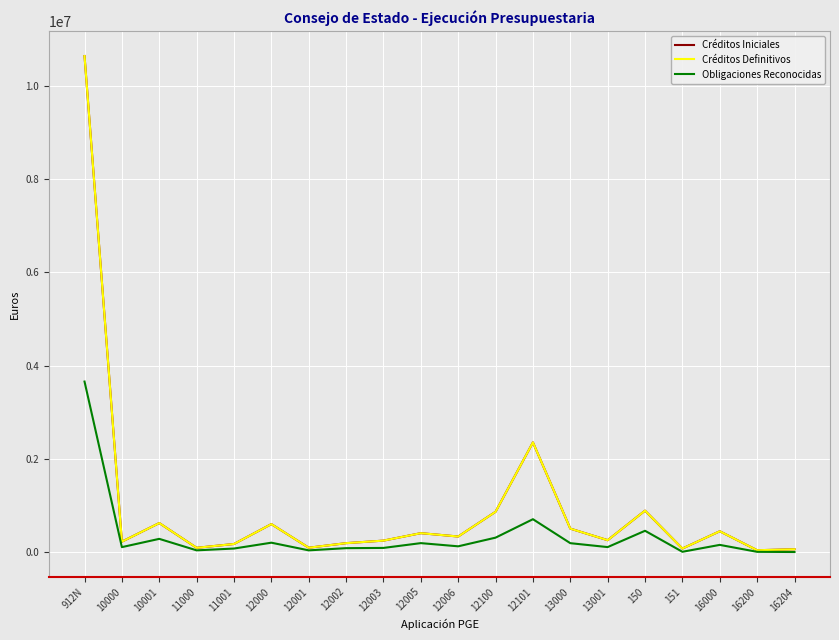

Is this an area chart (filled region under the line)?

No